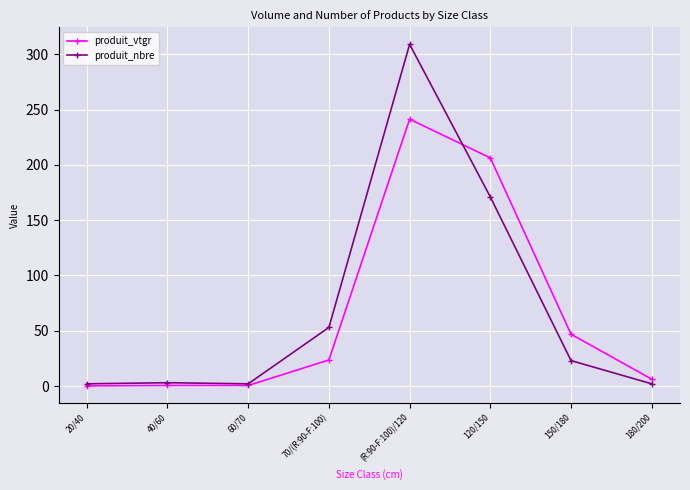

Rank the series by their average value, from lowest to highest.

produit_vtgr, produit_nbre